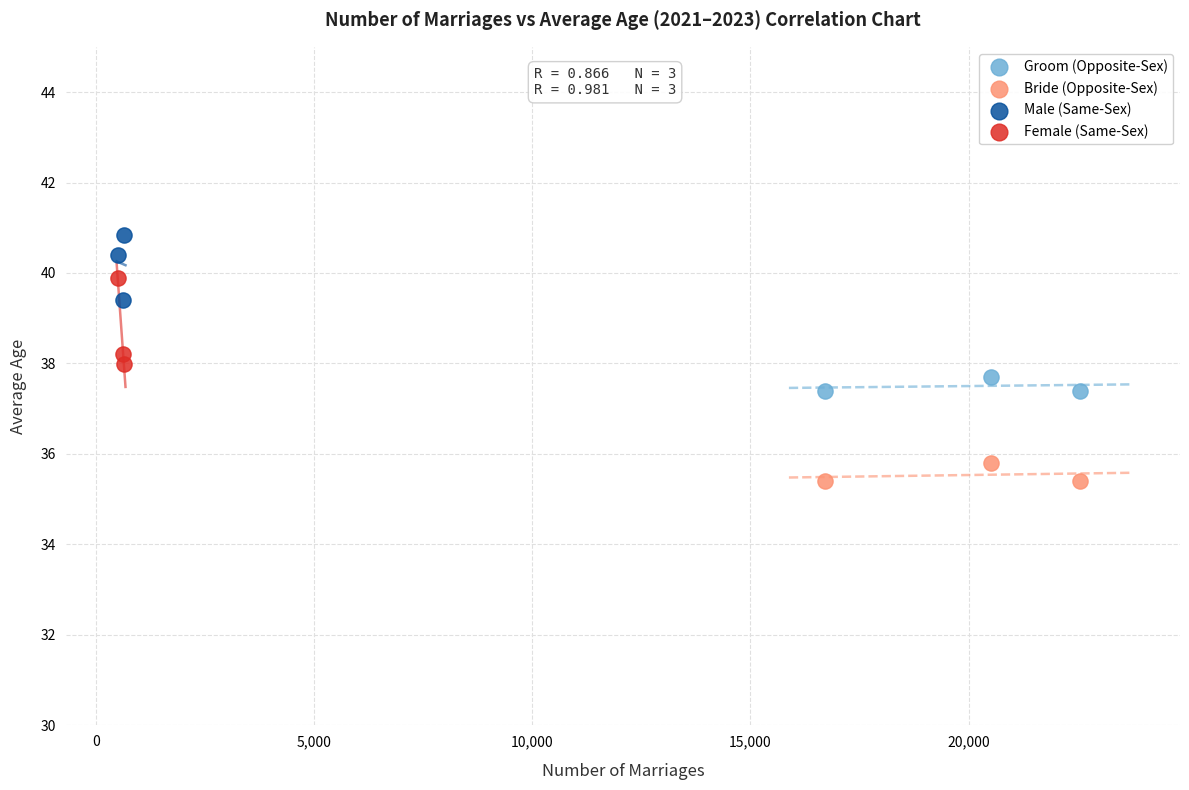

Which series reaches the minimum Y coordinate?

Bride (Opposite-Sex)